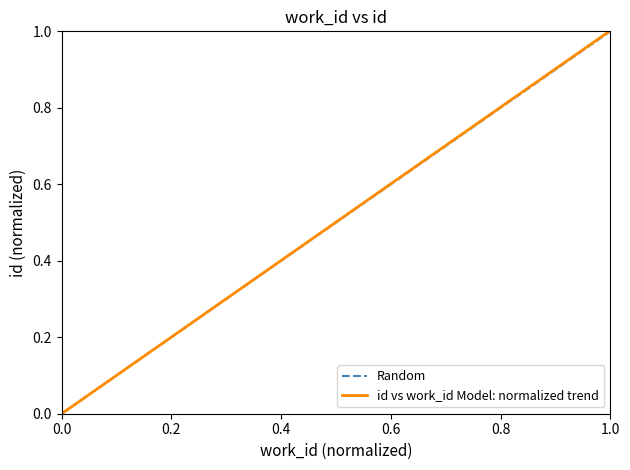

What is the value of the 2nd point from the left?

1.0